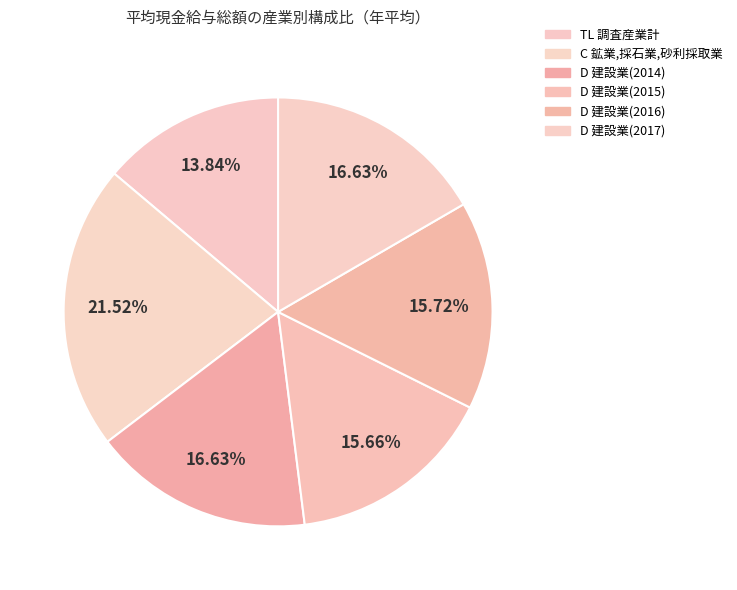

Between D 建設業(2016) and C 鉱業,採石業,砂利採取業, which is larger?

C 鉱業,採石業,砂利採取業